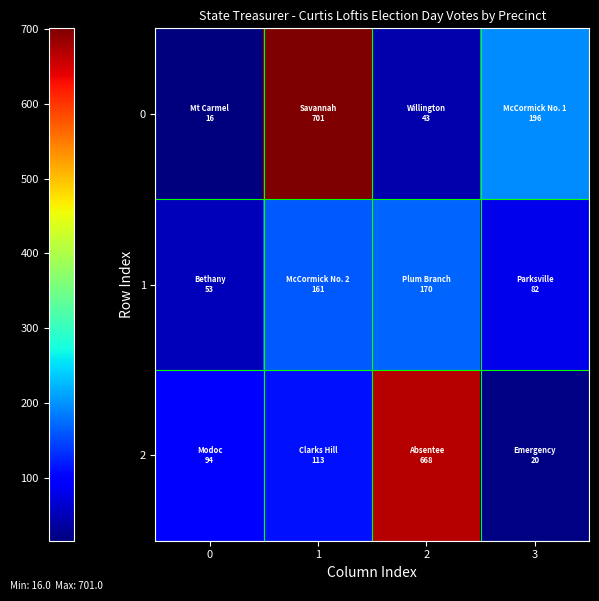

What is the greatest value displayed?

701